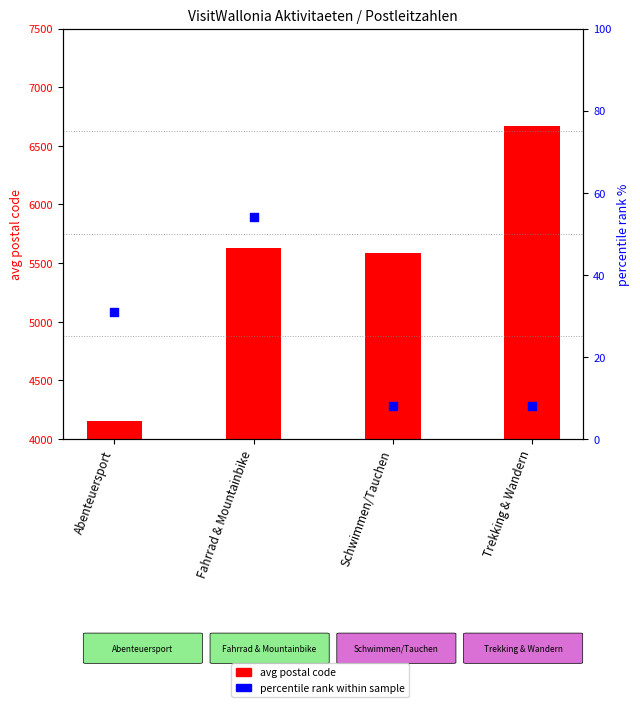

Which series contains the lowest Y value?

percentile rank within sample